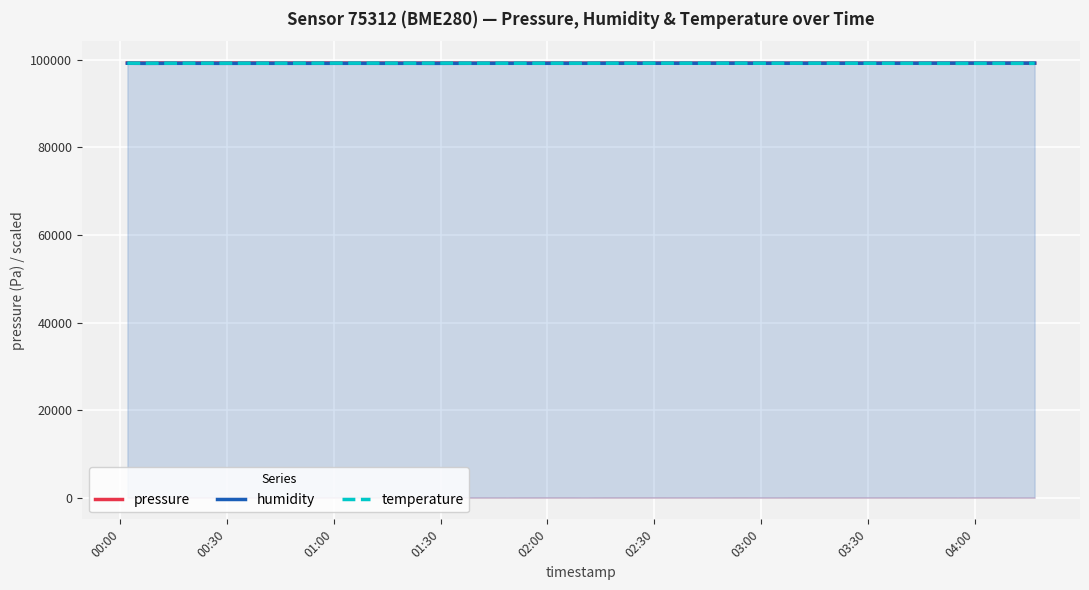

What is the minimum value for temperature?

99216.1